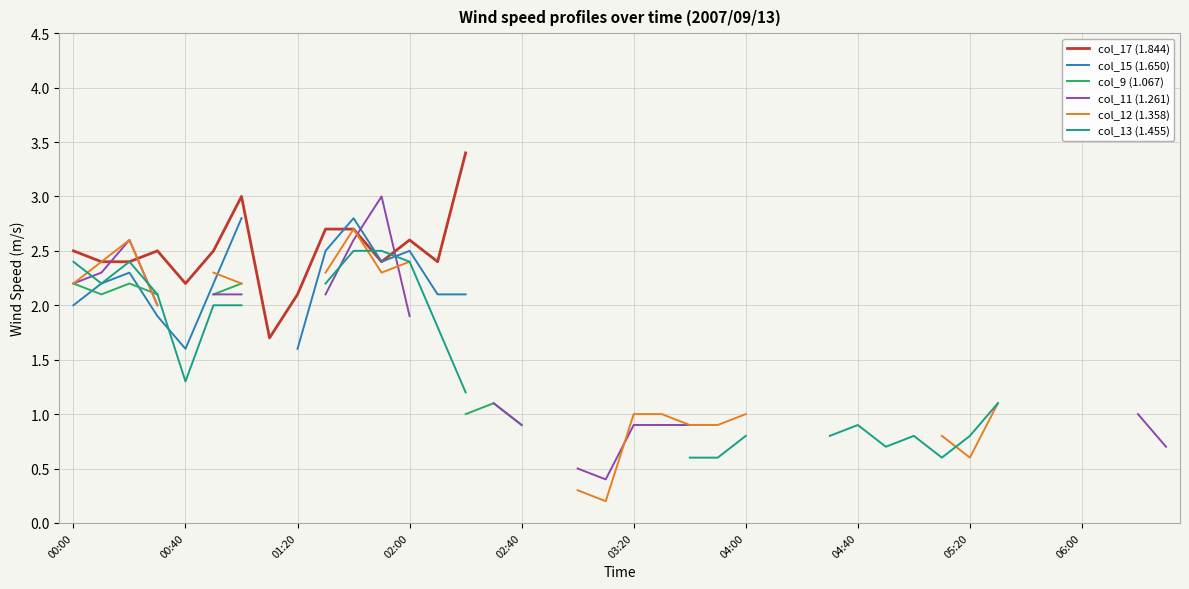

What is the maximum value for col_12 (1.358)?

2.7